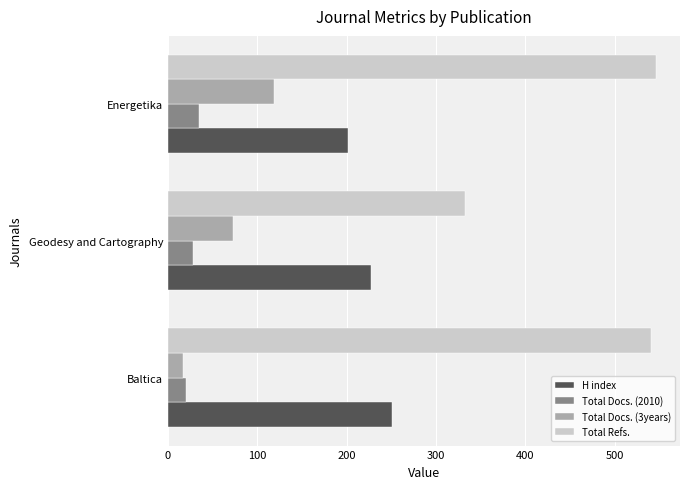

What value does the H index series have at Baltica?

251